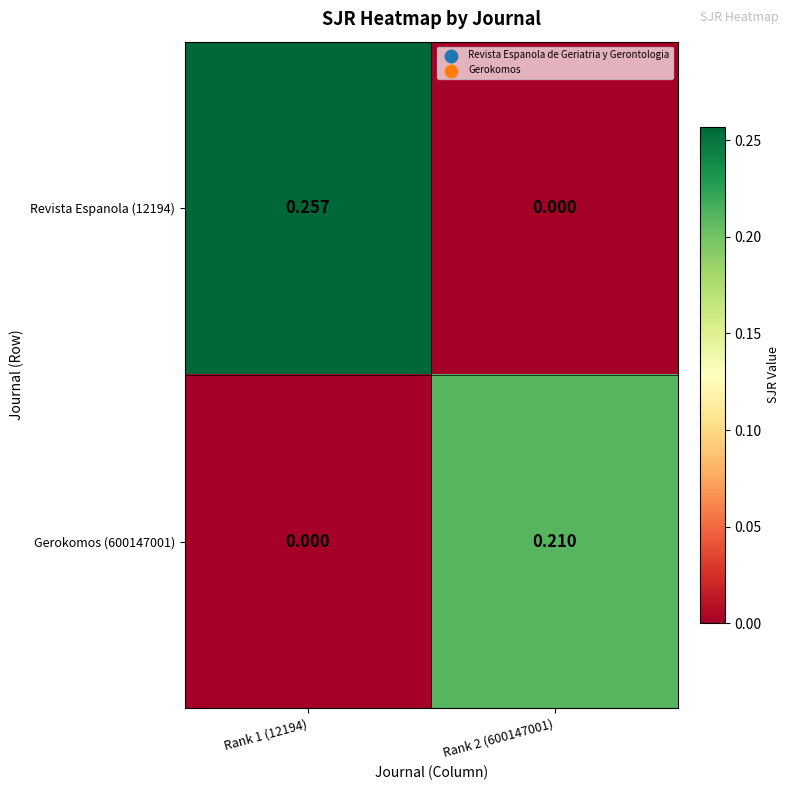

At Rank 1 (12194), list the series in order from smallest to largest.

Gerokomos (600147001), Revista Espanola (12194)